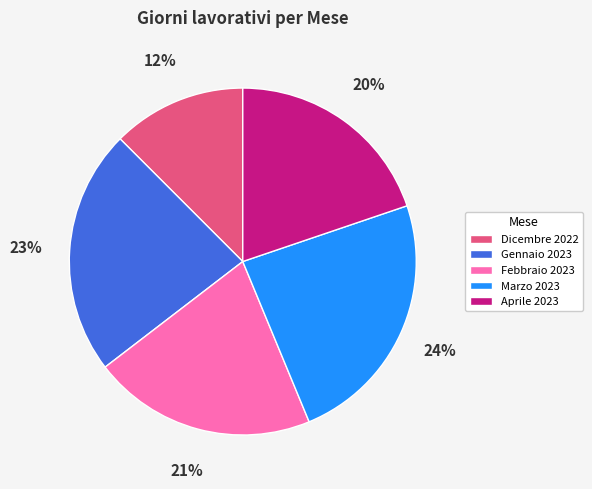

Rank the categories by value from lowest to highest.

Dicembre 2022, Aprile 2023, Febbraio 2023, Gennaio 2023, Marzo 2023